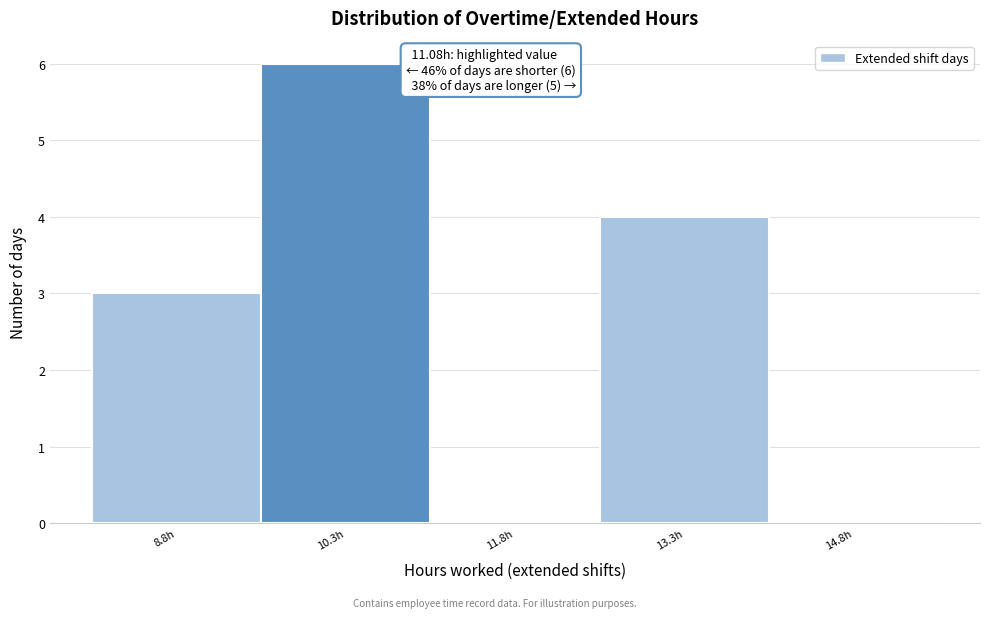

Reading left to right, what are all the values shown in this chart?

8.8h=3	10.3h=6	11.8h=0	13.3h=4	14.8h=0